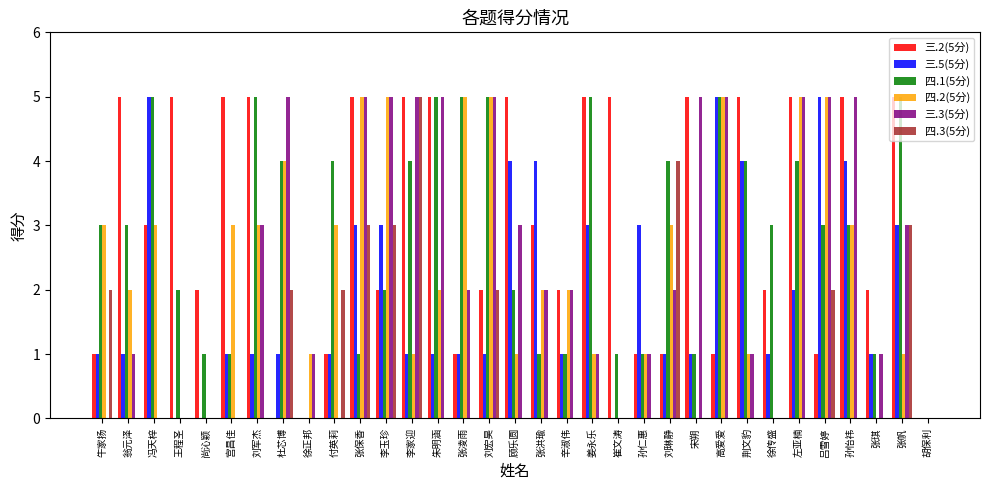

Reading left to right, extract all data points from this chart.

三.2(5分): 牛家扬=1	翁元泽=5	冯天梓=3	王程圣=5	尚沁颖=2	宫昌佳=5	刘军杰=5	杜芯博=0	徐正邦=0	付英莉=1	张保香=5	李玉珍=2	李家迎=5	朱明涵=5	张凌雨=1	刘宏昊=2	顾乐圆=5	张洪瑜=3	辛淑伟=2	姜永乐=5	崔文涛=5	孙仁惠=1	刘琳静=1	宋朔=5	高爱爱=1	荆文豹=5	徐传盛=2	左亚楠=5	吕雪婷=1	孙怡祎=5	张琪=2	张帆=5	胡保利=0
三.5(5分): 牛家扬=1	翁元泽=1	冯天梓=5	王程圣=0	尚沁颖=0	宫昌佳=1	刘军杰=1	杜芯博=1	徐正邦=0	付英莉=1	张保香=3	李玉珍=3	李家迎=1	朱明涵=1	张凌雨=1	刘宏昊=1	顾乐圆=4	张洪瑜=4	辛淑伟=1	姜永乐=3	崔文涛=0	孙仁惠=3	刘琳静=1	宋朔=1	高爱爱=5	荆文豹=4	徐传盛=1	左亚楠=2	吕雪婷=5	孙怡祎=4	张琪=1	张帆=3	胡保利=0
四.1(5分): 牛家扬=3	翁元泽=3	冯天梓=5	王程圣=2	尚沁颖=1	宫昌佳=1	刘军杰=5	杜芯博=4	徐正邦=0	付英莉=4	张保香=1	李玉珍=2	李家迎=4	朱明涵=5	张凌雨=5	刘宏昊=5	顾乐圆=2	张洪瑜=1	辛淑伟=1	姜永乐=5	崔文涛=1	孙仁惠=1	刘琳静=4	宋朔=1	高爱爱=5	荆文豹=4	徐传盛=3	左亚楠=4	吕雪婷=3	孙怡祎=3	张琪=1	张帆=5	胡保利=0
四.2(5分): 牛家扬=3	翁元泽=2	冯天梓=3	王程圣=0	尚沁颖=0	宫昌佳=3	刘军杰=3	杜芯博=4	徐正邦=1	付英莉=3	张保香=5	李玉珍=5	李家迎=1	朱明涵=2	张凌雨=5	刘宏昊=5	顾乐圆=1	张洪瑜=2	辛淑伟=2	姜永乐=1	崔文涛=0	孙仁惠=1	刘琳静=3	宋朔=0	高爱爱=5	荆文豹=1	徐传盛=0	左亚楠=5	吕雪婷=5	孙怡祎=3	张琪=0	张帆=1	胡保利=0
三.3(5分): 牛家扬=0	翁元泽=1	冯天梓=0	王程圣=0	尚沁颖=0	宫昌佳=0	刘军杰=3	杜芯博=5	徐正邦=1	付英莉=0	张保香=5	李玉珍=5	李家迎=5	朱明涵=5	张凌雨=2	刘宏昊=5	顾乐圆=3	张洪瑜=2	辛淑伟=2	姜永乐=1	崔文涛=0	孙仁惠=1	刘琳静=2	宋朔=5	高爱爱=5	荆文豹=1	徐传盛=0	左亚楠=5	吕雪婷=5	孙怡祎=5	张琪=1	张帆=3	胡保利=0
四.3(5分): 牛家扬=2	翁元泽=0	冯天梓=0	王程圣=0	尚沁颖=0	宫昌佳=0	刘军杰=0	杜芯博=2	徐正邦=0	付英莉=2	张保香=3	李玉珍=3	李家迎=5	朱明涵=0	张凌雨=0	刘宏昊=2	顾乐圆=0	张洪瑜=0	辛淑伟=0	姜永乐=0	崔文涛=0	孙仁惠=0	刘琳静=4	宋朔=0	高爱爱=0	荆文豹=0	徐传盛=0	左亚楠=0	吕雪婷=2	孙怡祎=0	张琪=0	张帆=3	胡保利=0